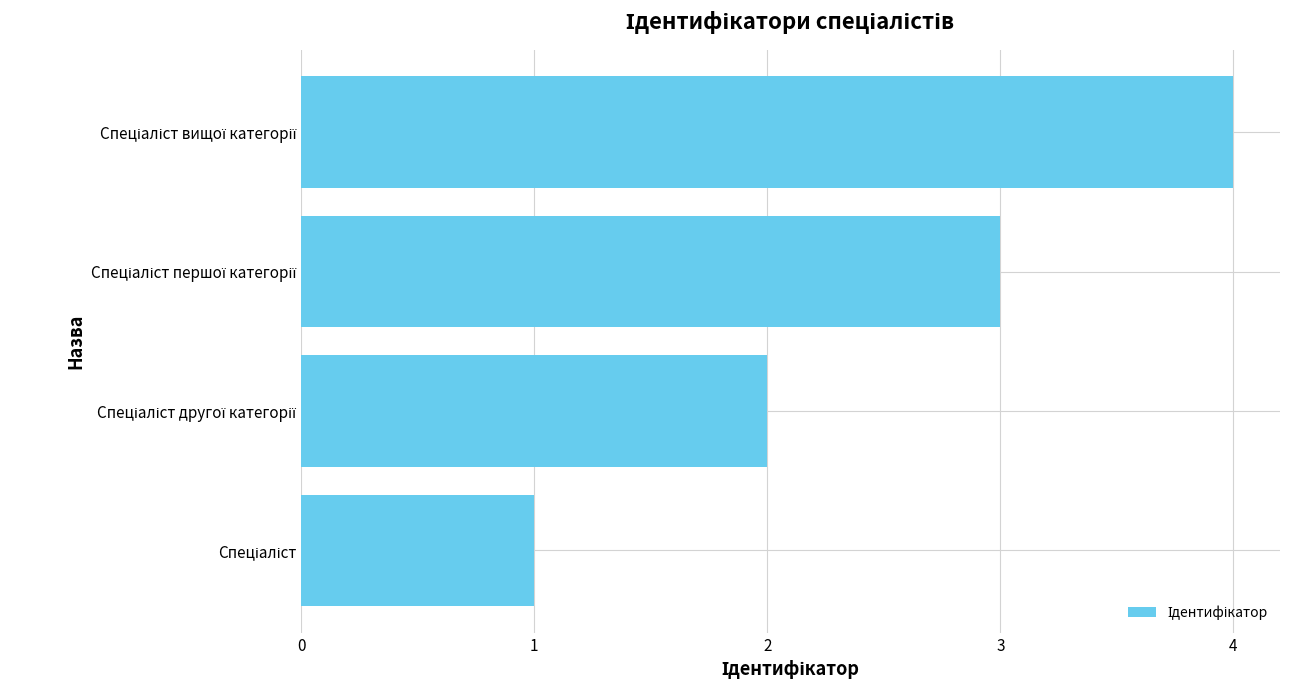

What is the sum of all values?

10